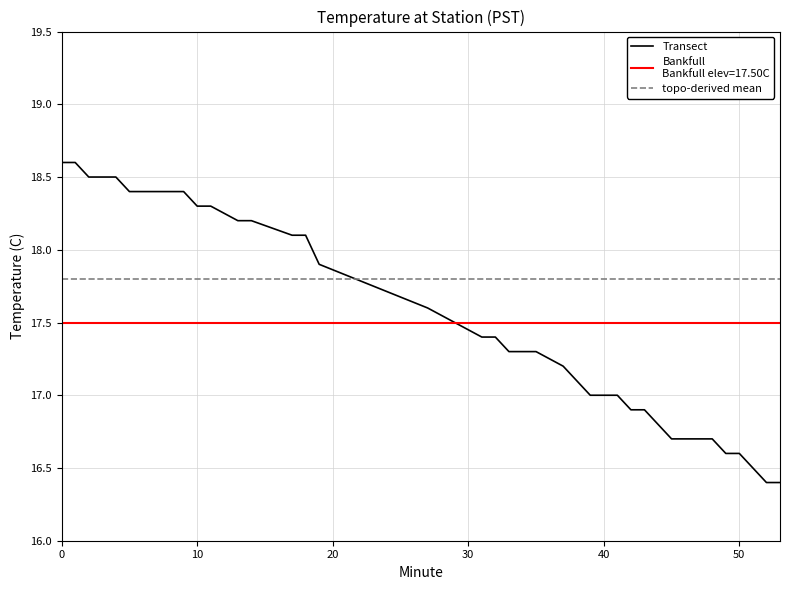

What is the value of the Bankfull point at the 19th from the left?

17.5